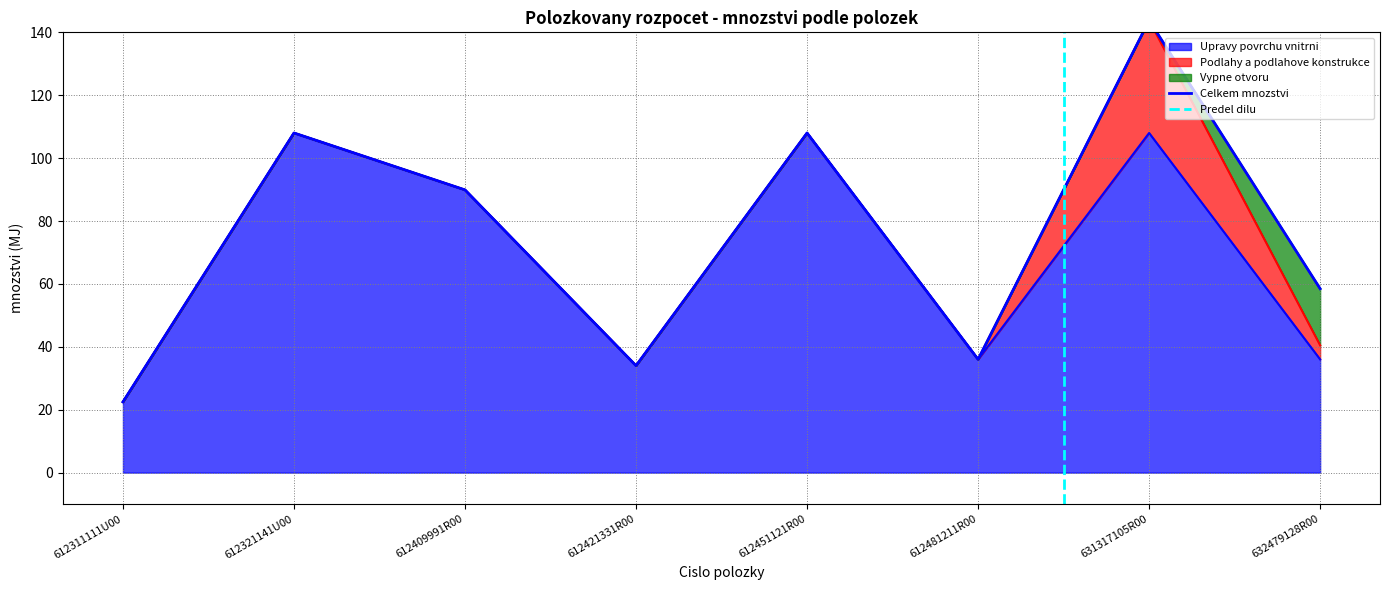

Reading left to right, extract all data points from this chart.

Upravy povrchu vnitrni: 22.5	108.0	89.9	34.0	108.0	36.0	108.0	36.0
Podlahy a podlahove konstrukce: 0.0	0.0	0.0	0.0	0.0	0.0	35.8	4.5
Vypne otvoru: 0.0	0.0	0.0	0.0	0.0	0.0	0.0	18.0